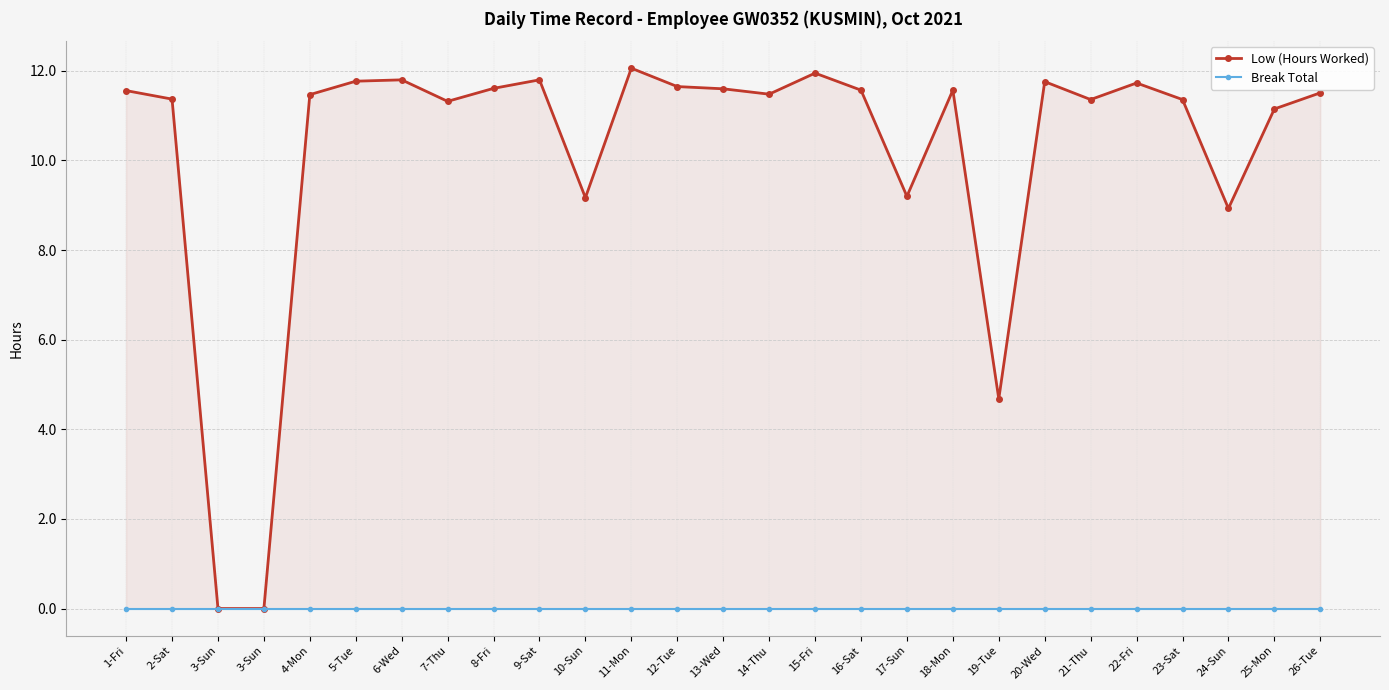

Rank the series at 3-Sun from highest to lowest value.

Low (Hours Worked), Break Total